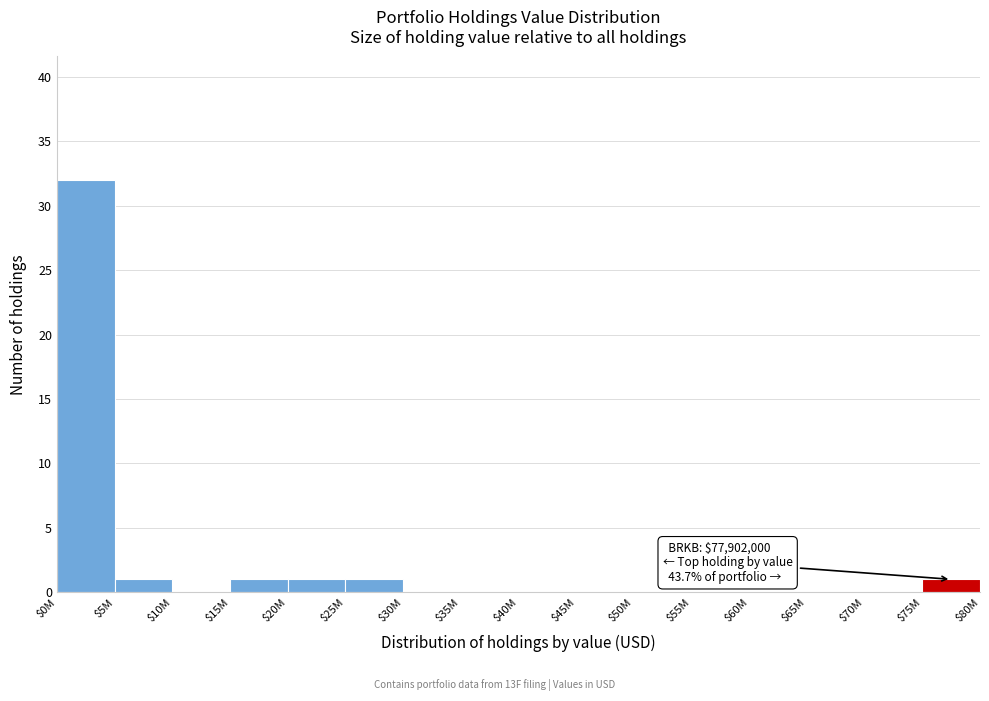

Which label corresponds to the largest value in the chart?

$0M